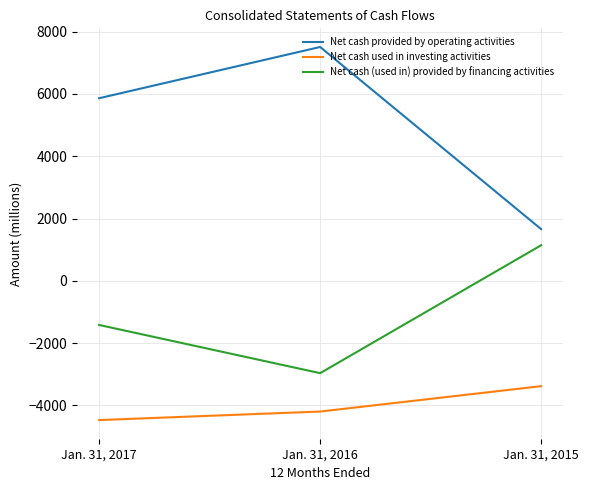

Which series changed the most between Jan. 31, 2017 and Jan. 31, 2015?

Net cash provided by operating activities